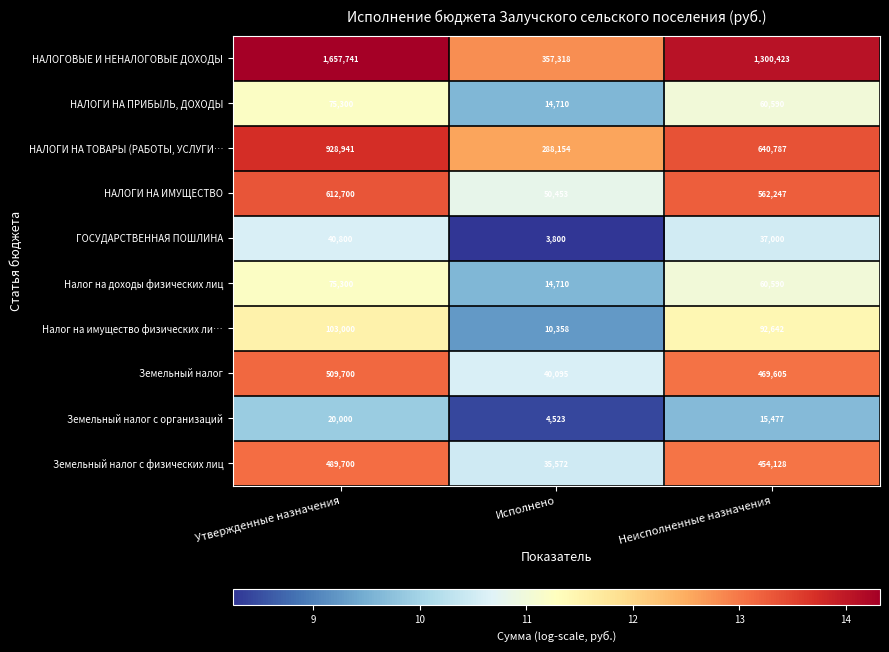

Is it true that Земельный налог с организаций equals 4523 at Исполнено?

True